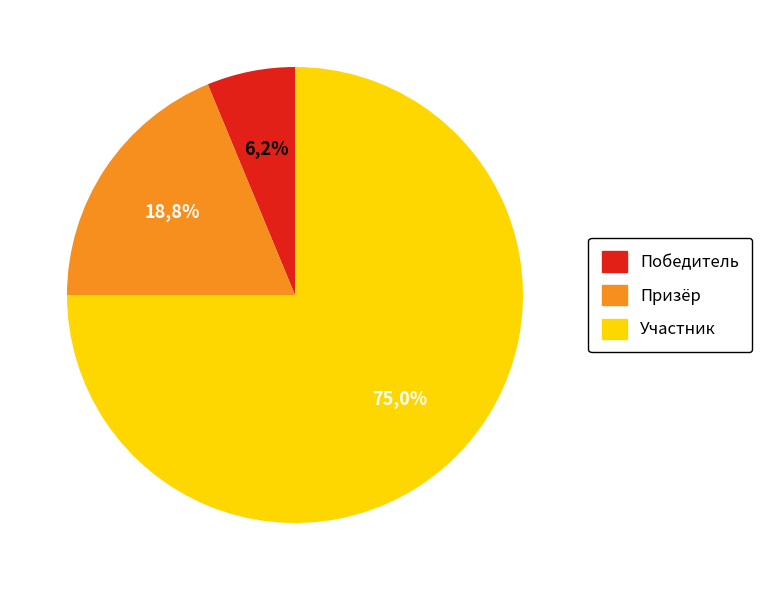

How many slices are in this pie chart?

3